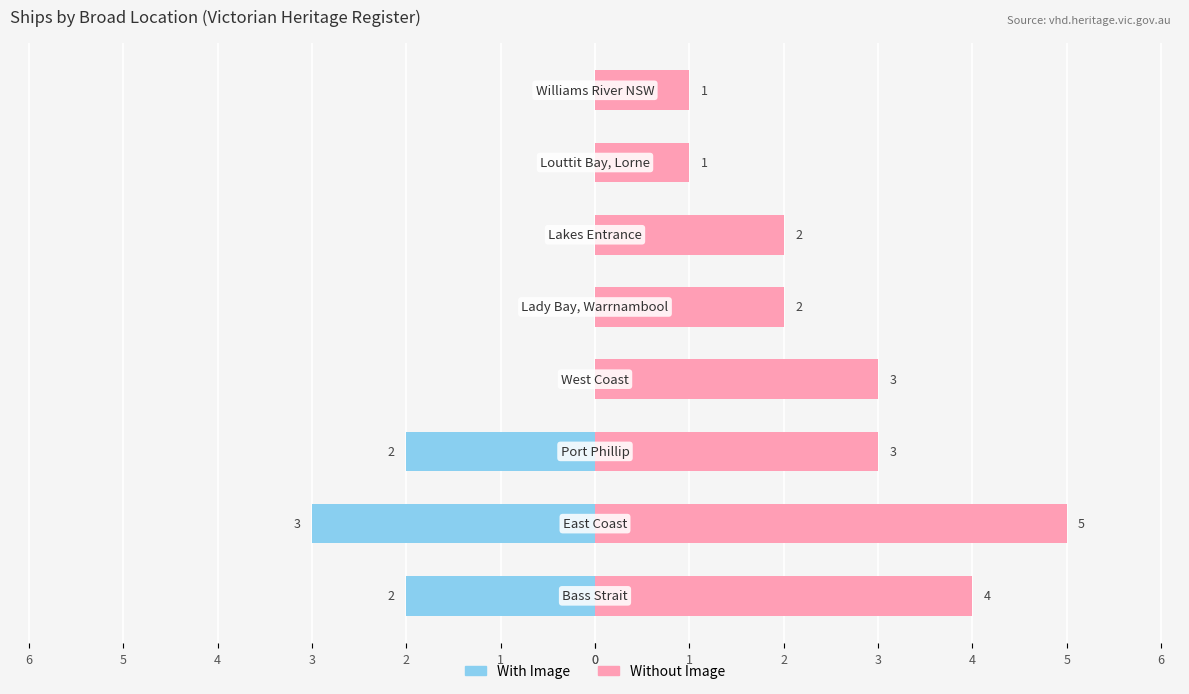

The With Image series shows 2 at 3. True or false?

False